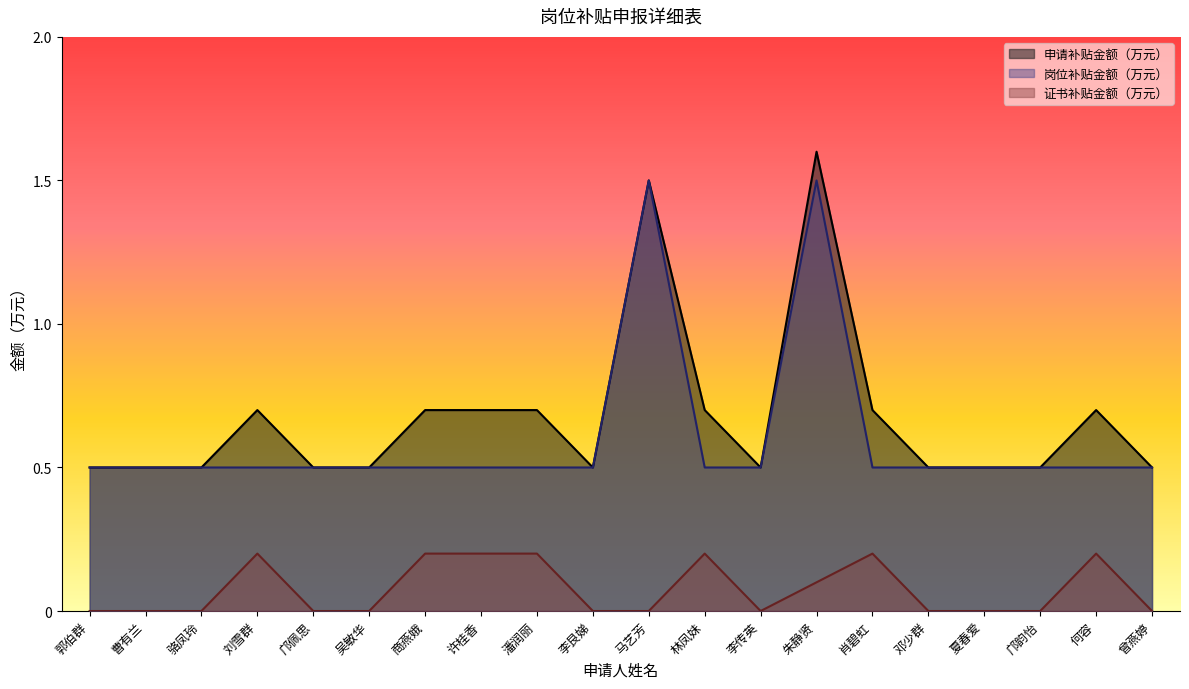

How many lines are shown in the chart?

3